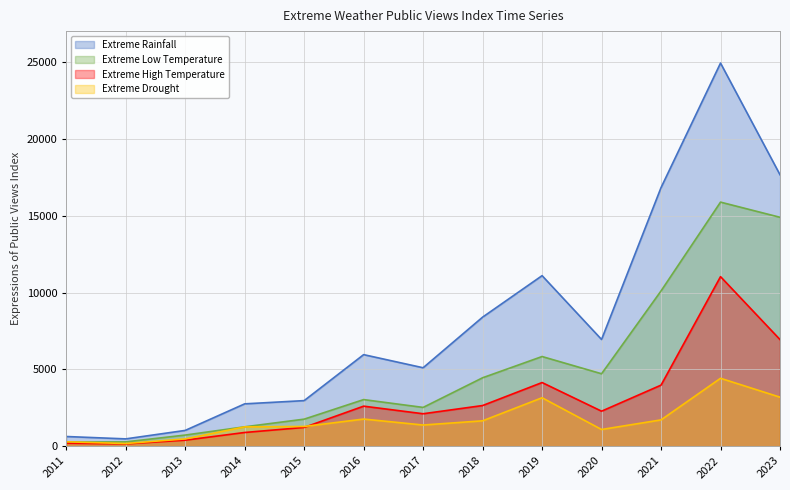

What is the value of the Extreme Drought point at the 12th from the left?

4424.2